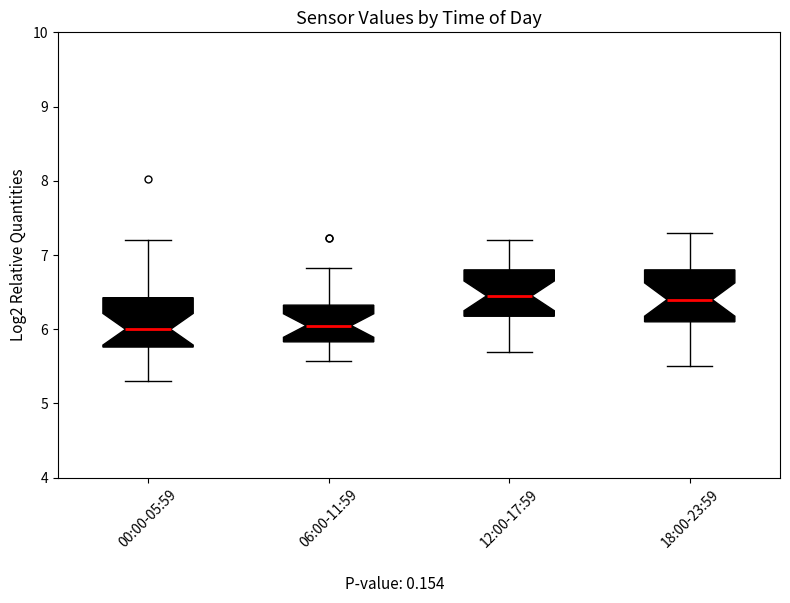

Reading left to right, transcribe this box plot: for each box, give where its median line is, the range the box spans, and where its two whiskers end, as read against the y-axis. The values are not printed on the chart, so give them approximately, as read against the axis.

00:00-05:59: median 6.0, box 5.8 to 6.4, whiskers 5.3 to 7.2
06:00-11:59: median 6.1, box 5.8 to 6.3, whiskers 5.6 to 6.8
12:00-17:59: median 6.5, box 6.2 to 6.8, whiskers 5.7 to 7.2
18:00-23:59: median 6.4, box 6.1 to 6.8, whiskers 5.5 to 7.3